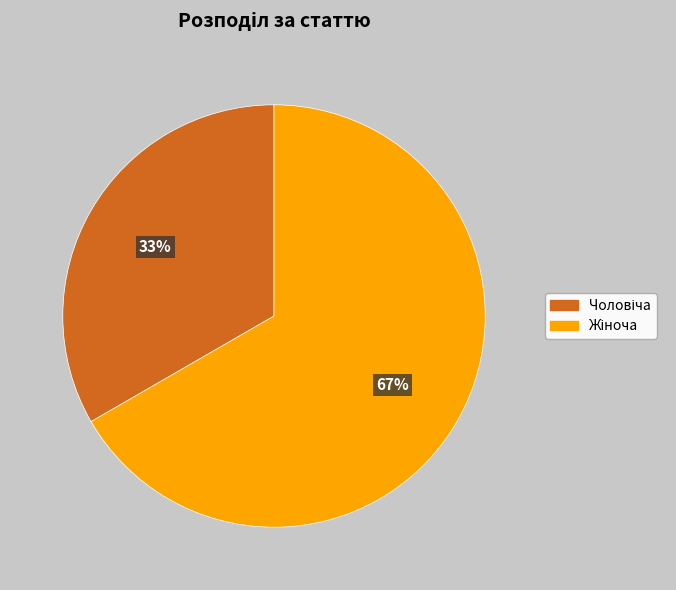

To the nearest percent, what is the average slice percentage?

50%